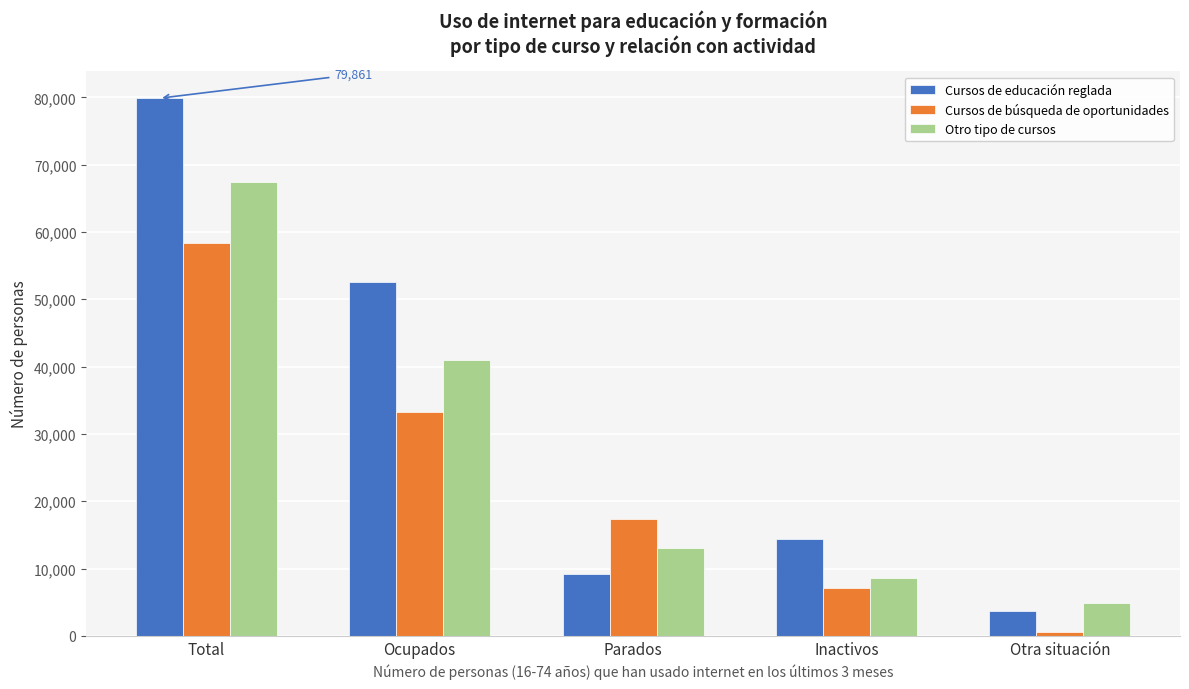

Reading left to right, list all the values displayed in this chart.

Cursos de educación reglada: Total=79861	Ocupados=52512	Parados=9230	Inactivos=14371	Otra situación=3748
Cursos de búsqueda de oportunidades: Total=58362	Ocupados=33274	Parados=17423	Inactivos=7153	Otra situación=512
Otro tipo de cursos: Total=67442	Ocupados=40954	Parados=13003	Inactivos=8533	Otra situación=4953